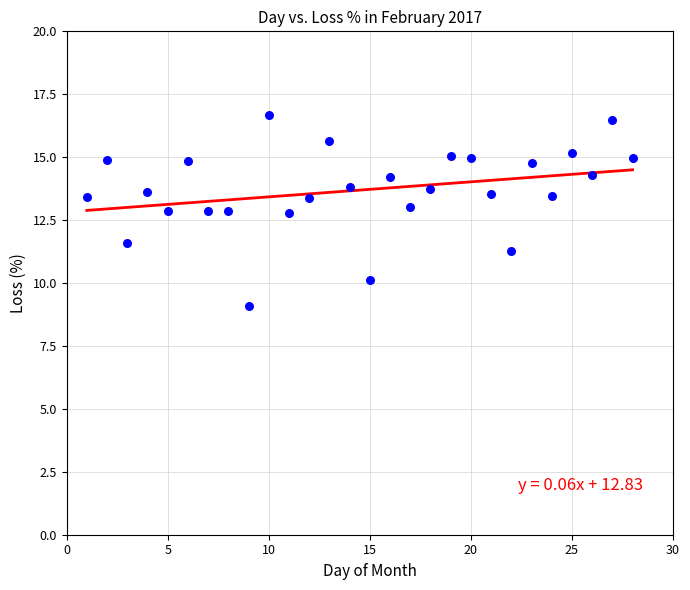

What is the range of Y values (max minus min)?

7.6